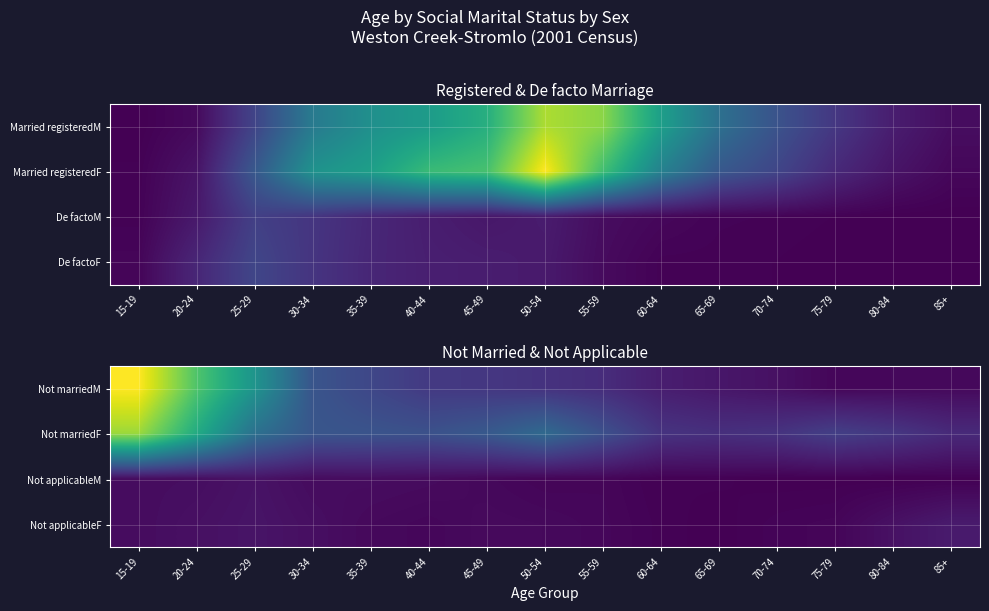

Which series has the widest spread of values?

Not marriedM